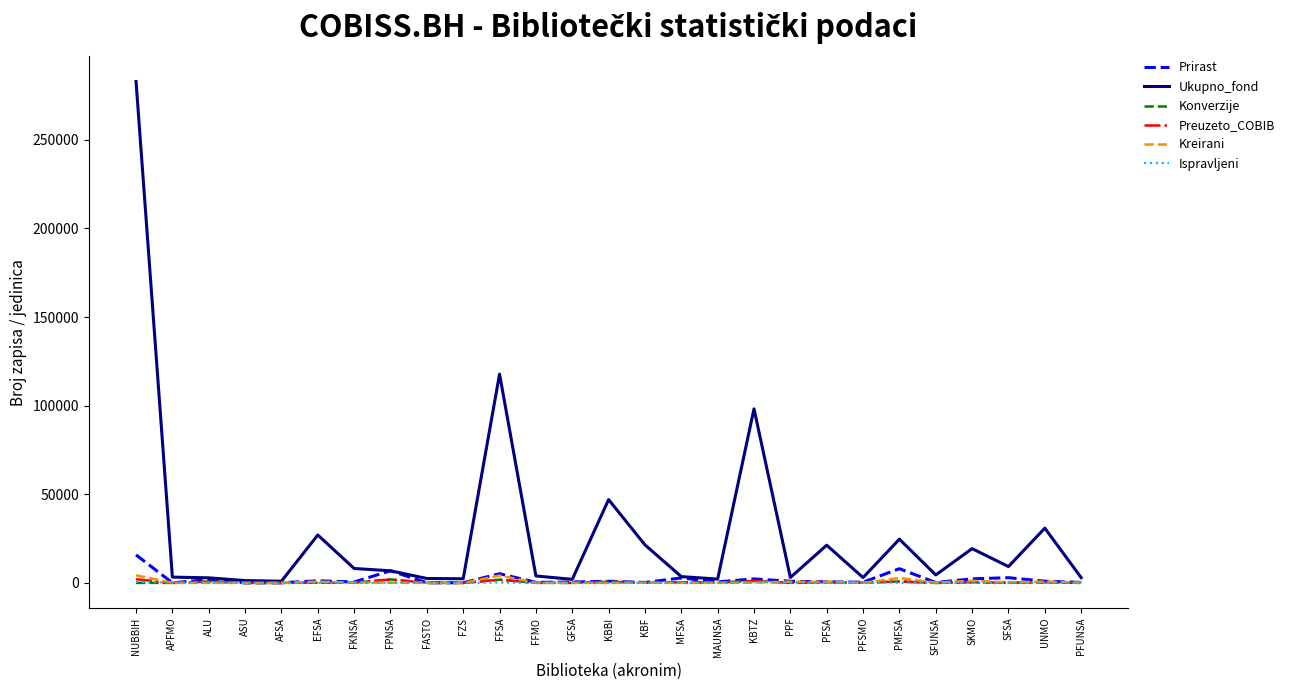

What is the maximum value for Ukupno_fond?

282867